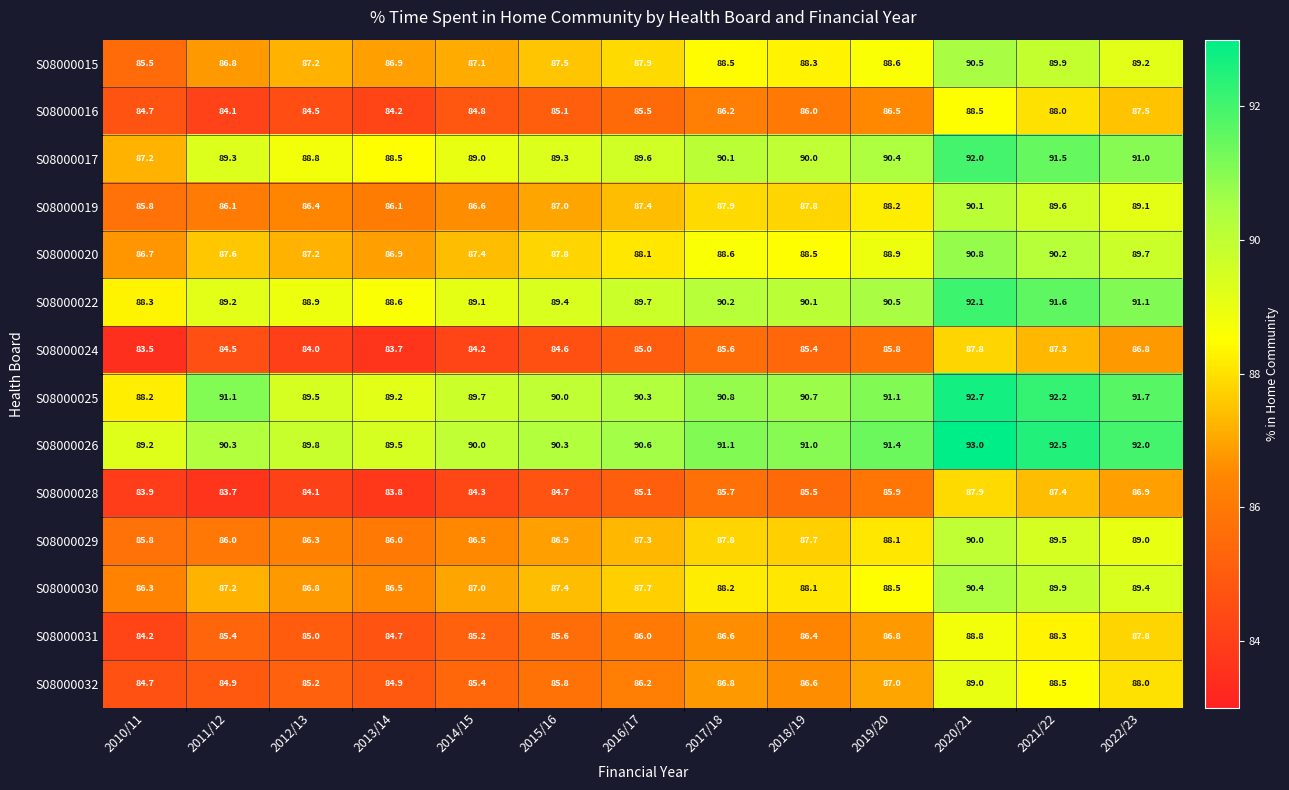

At which label is S08000019 closest to 87?

2015/16